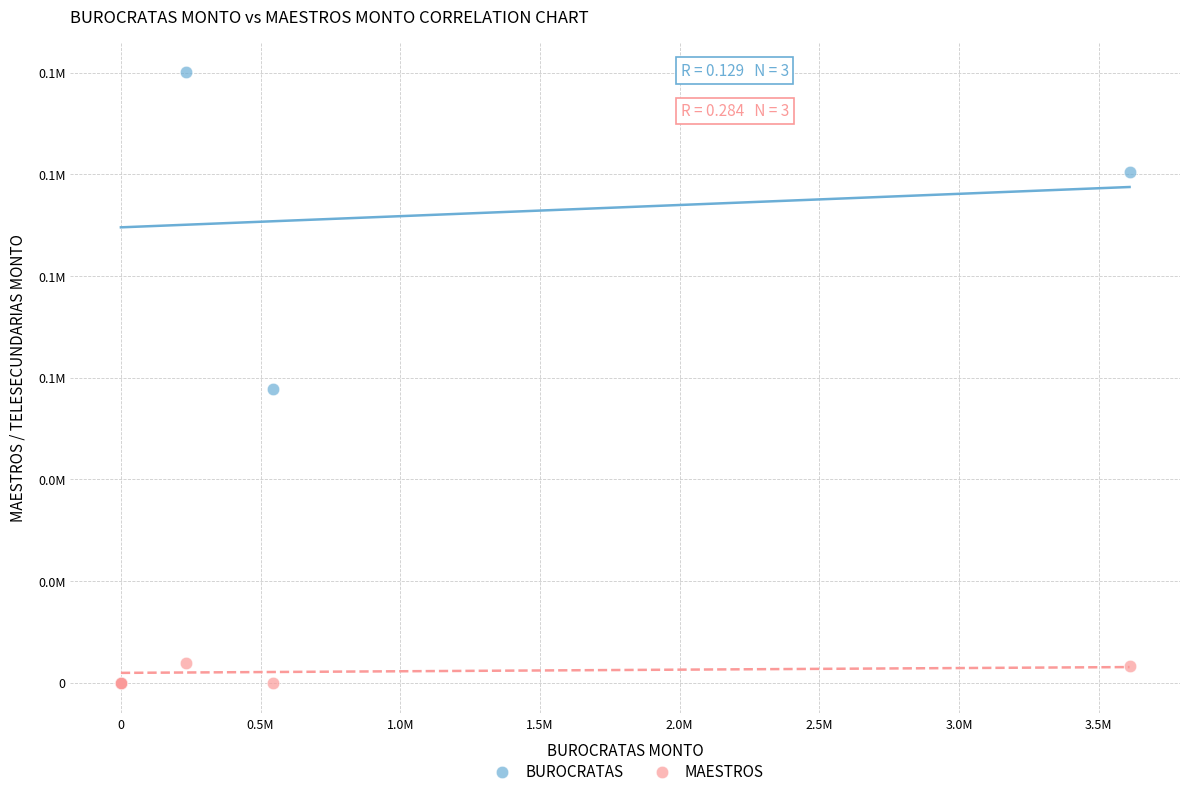

What are all the series names shown in the legend?

BUROCRATAS, MAESTROS